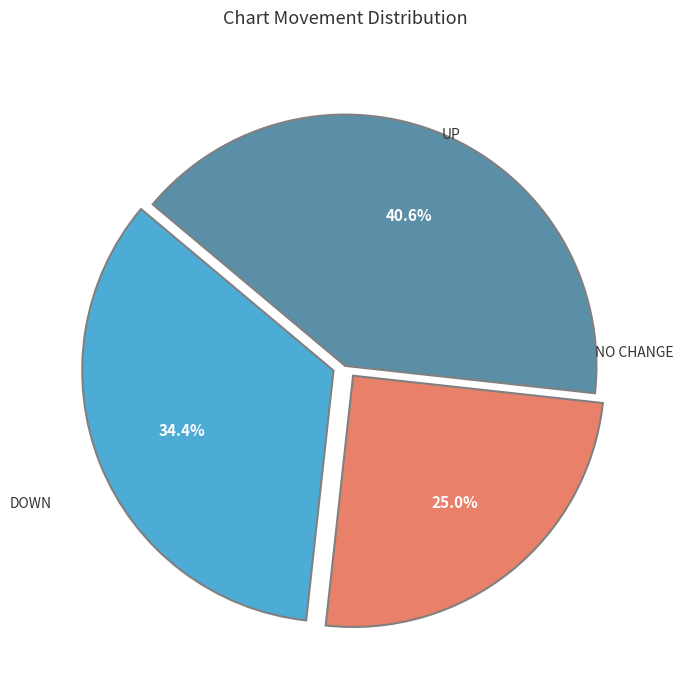

Does any single category account for the majority?

No